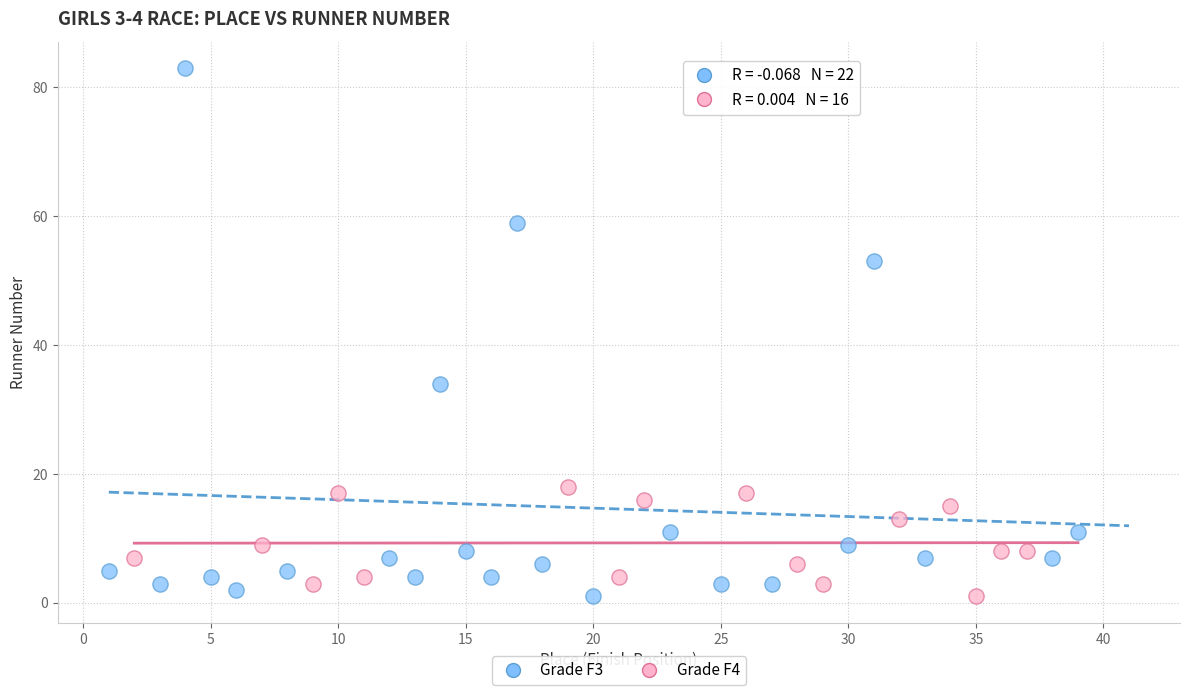

Which series has the largest Y range (max minus min)?

Grade F3